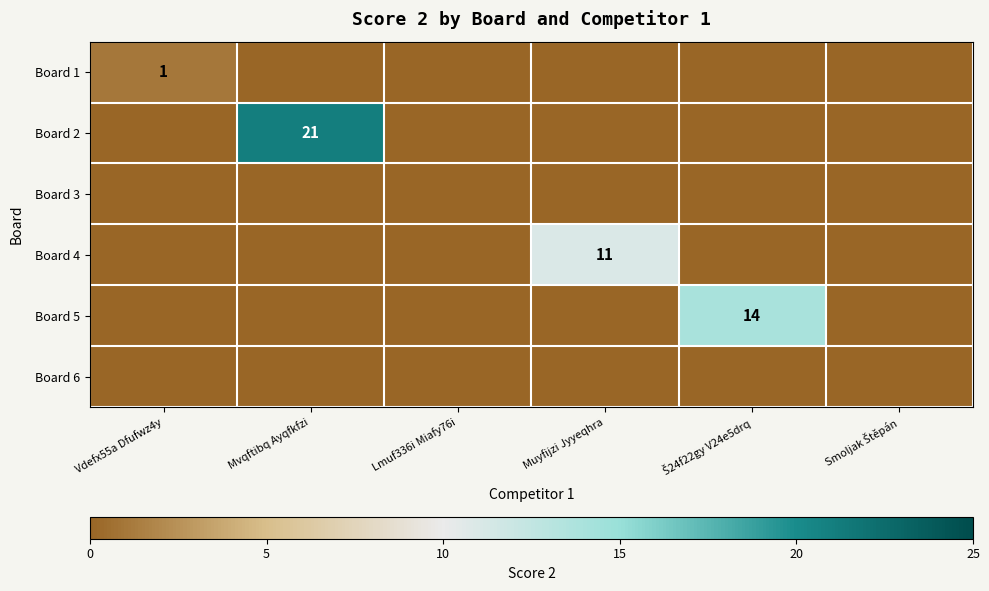

The Board 3 series shows 0 at Smoljak Štěpán. True or false?

True